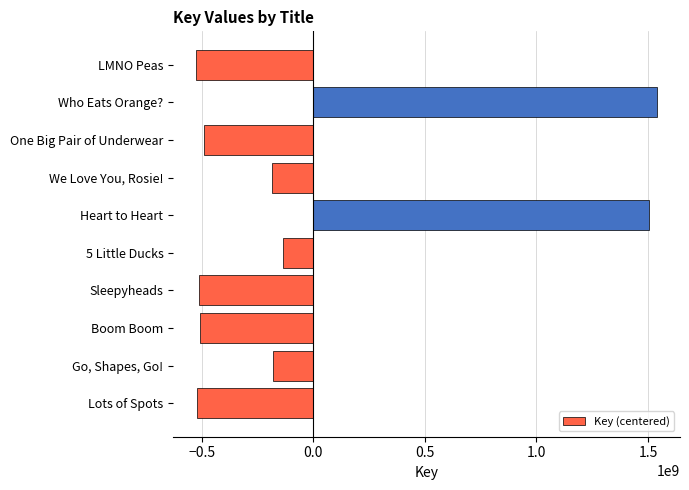

What is the smallest value displayed?

-524558486.3